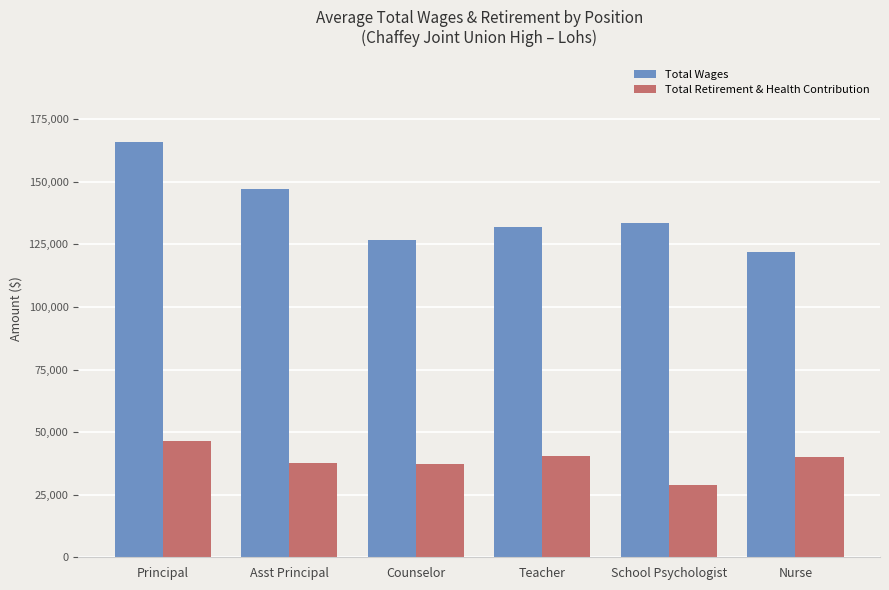

The Total Retirement & Health Contribution series shows 37858.2 at Asst Principal. True or false?

True